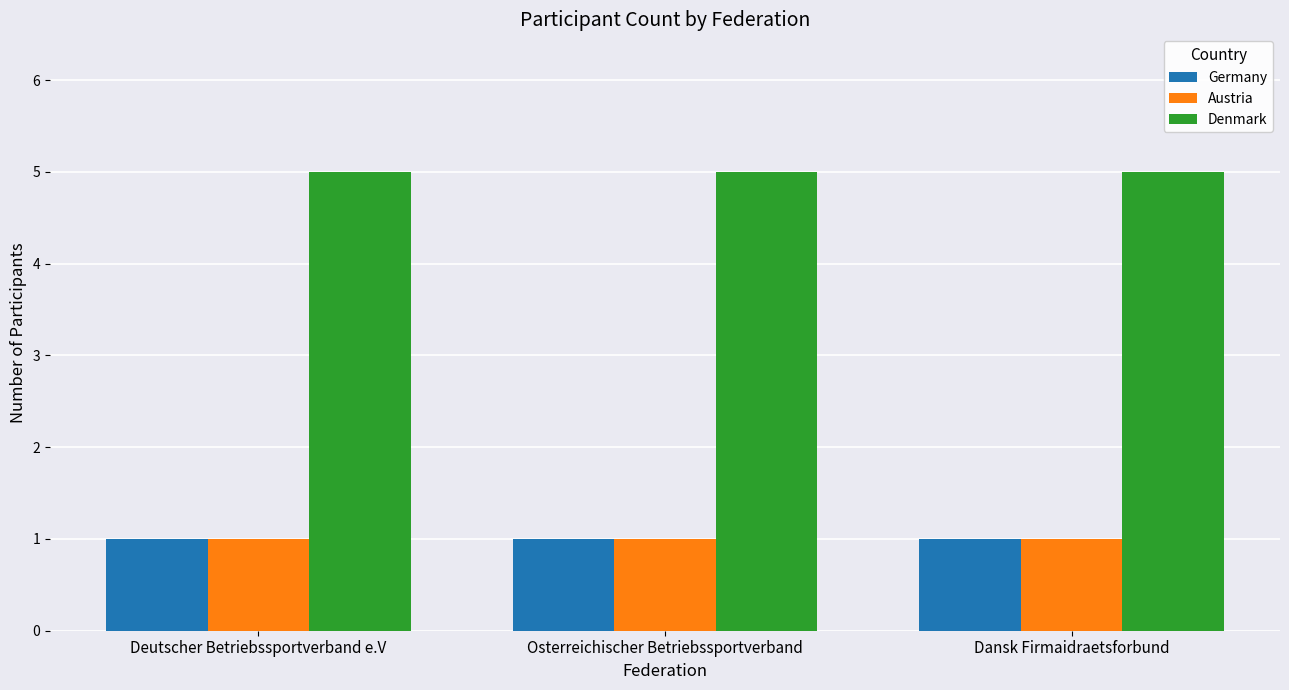

What is the difference between the highest and lowest values at Deutscher Betriebssportverband e.V?

4